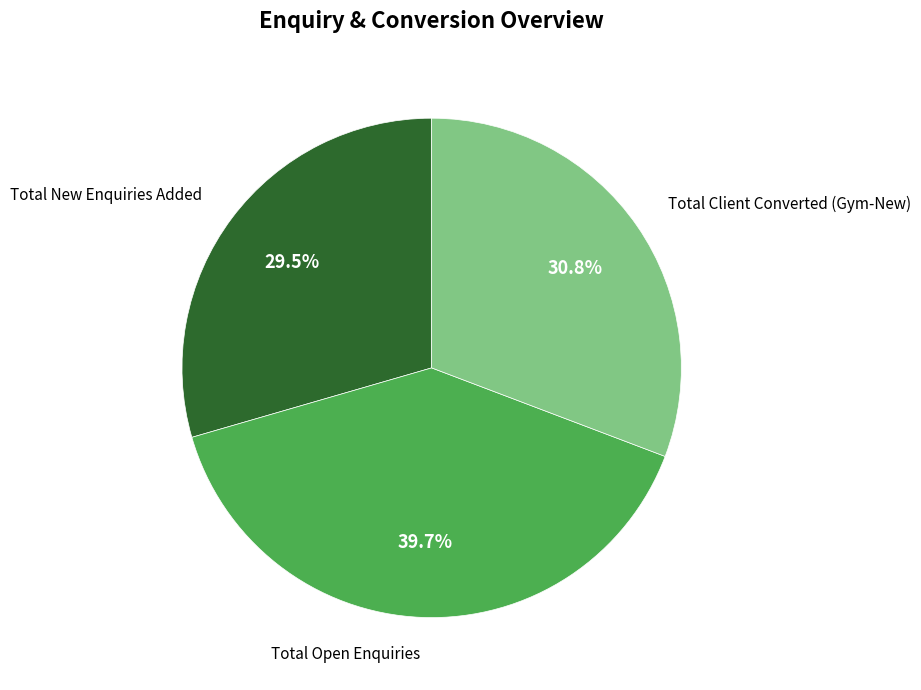

To the nearest percent, what is the average slice percentage?

33%